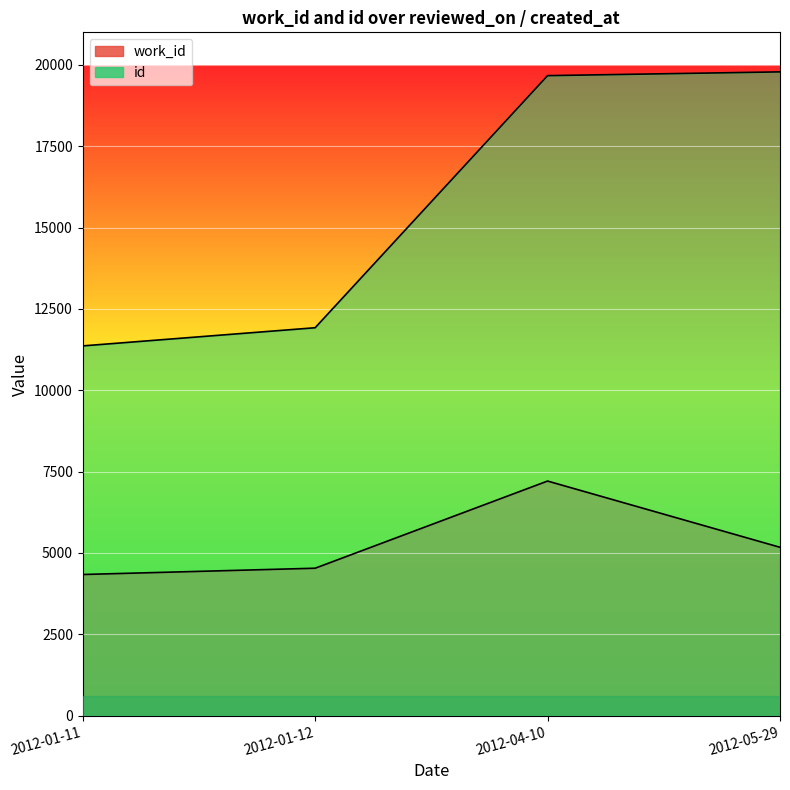

How many data points in work_id are above 5175?

1